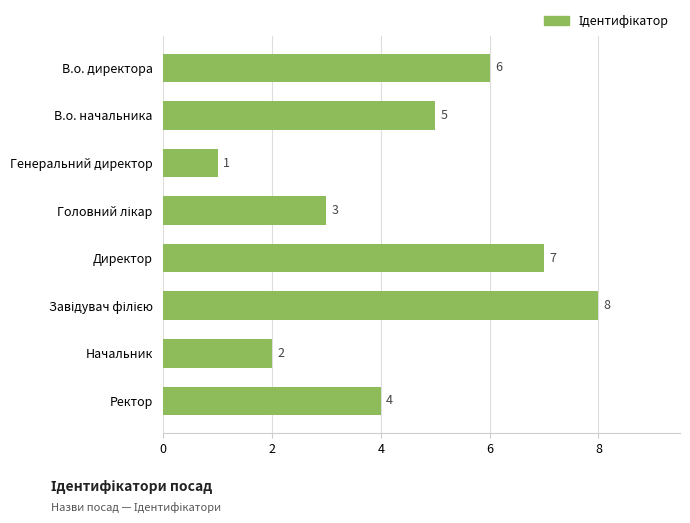

The chart shows a value of 12 at Директор. True or false?

False